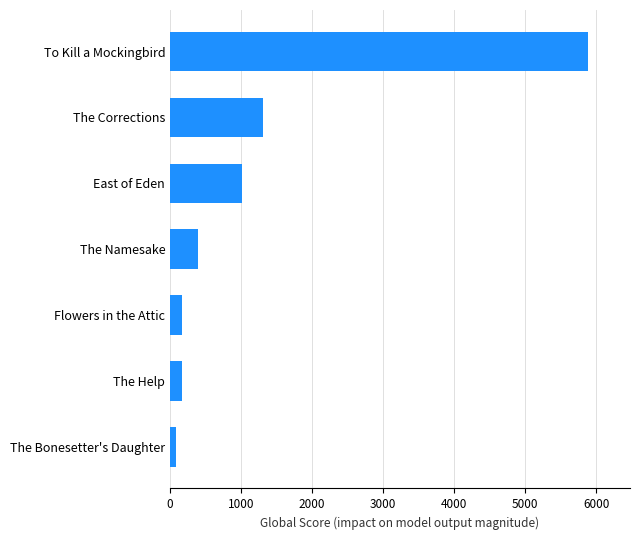

At which label is the value closest to 2983?

The Corrections